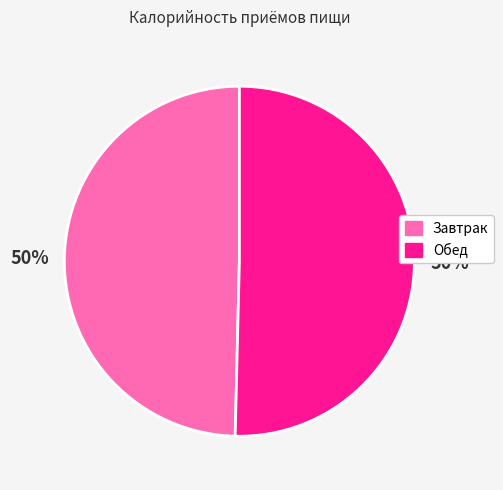

To the nearest percent, what portion does Обед represent?

50%